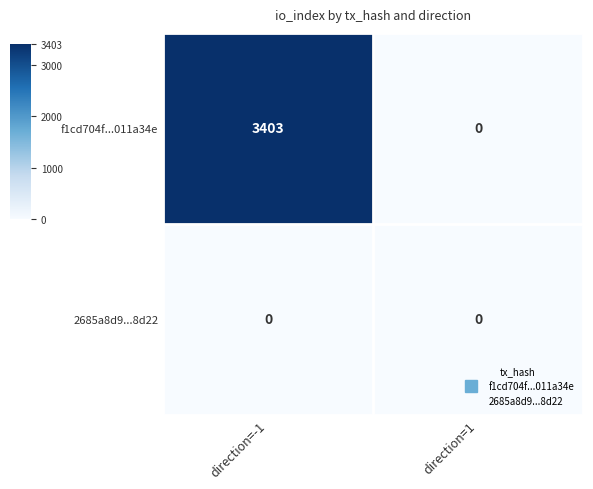

Reading left to right, extract all data points from this chart.

f1cd704f...011a34e: 3403	0
2685a8d9...8d22: 0	0